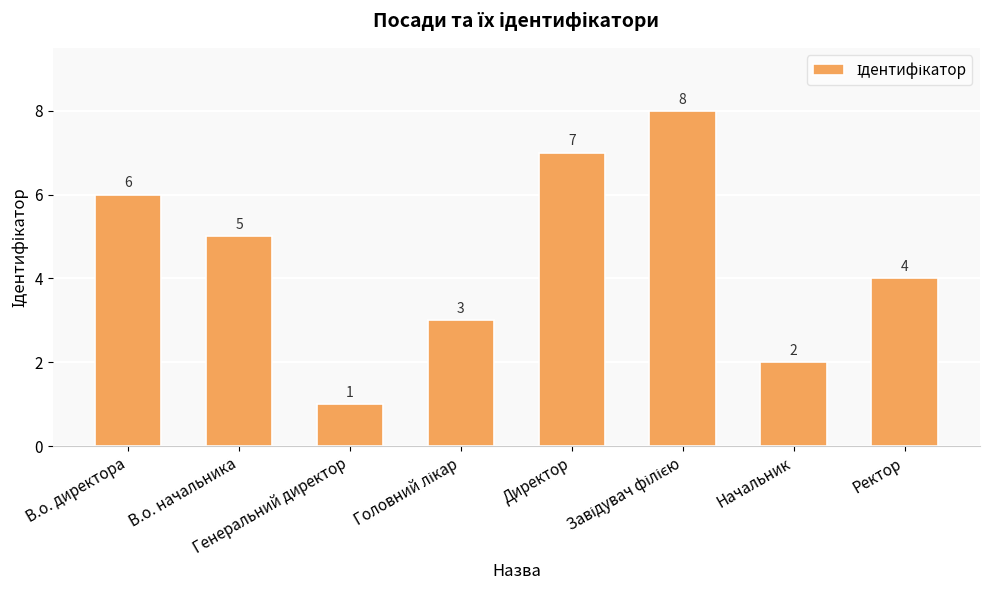

What is the value of the 4th bar from the left?

3